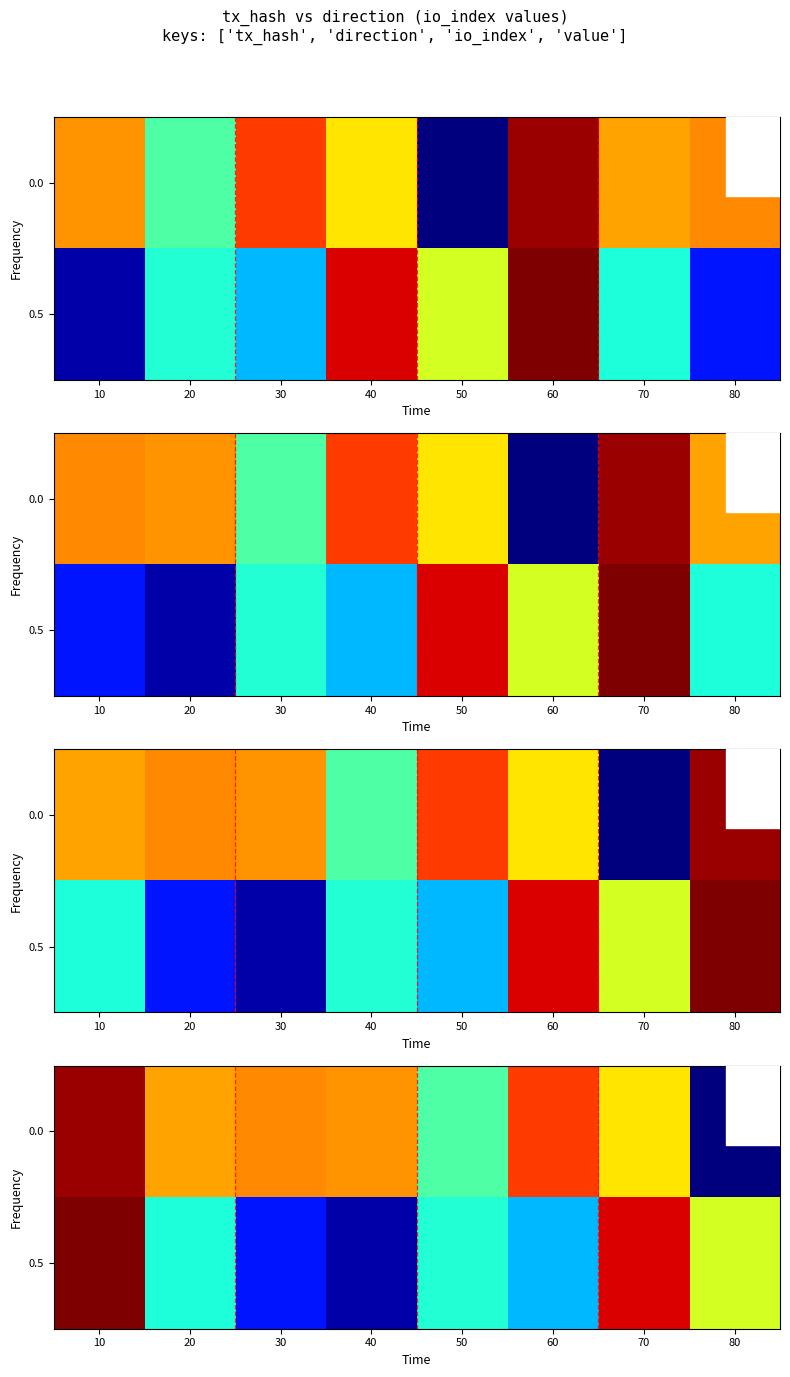

Rank the series by their maximum value, from lowest to highest.

0.0, 0.5